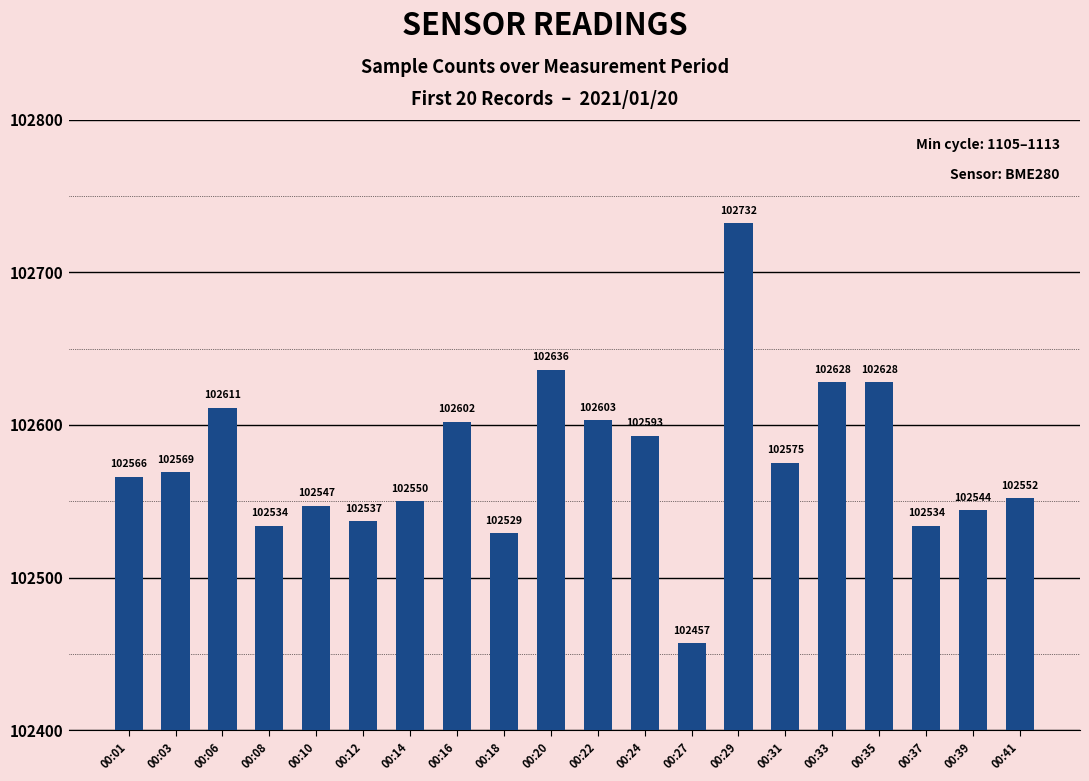

Reading right to left, list all the values displayed in this chart.

102552	102544	102534	102628	102628	102575	102732	102457	102593	102603	102636	102529	102602	102550	102537	102547	102534	102611	102569	102566